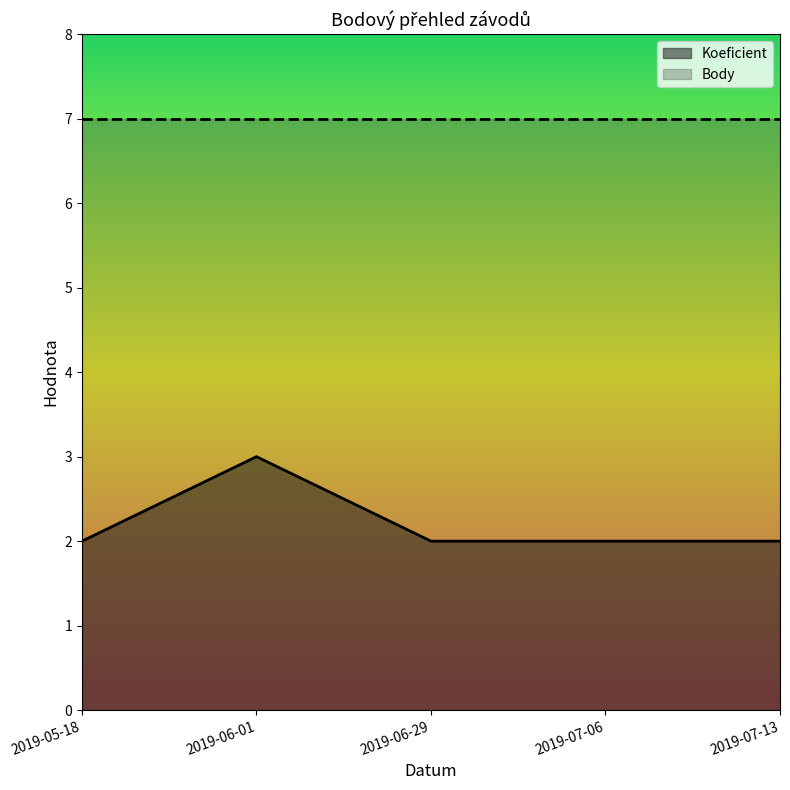

Does the chart have visible grid lines?

No